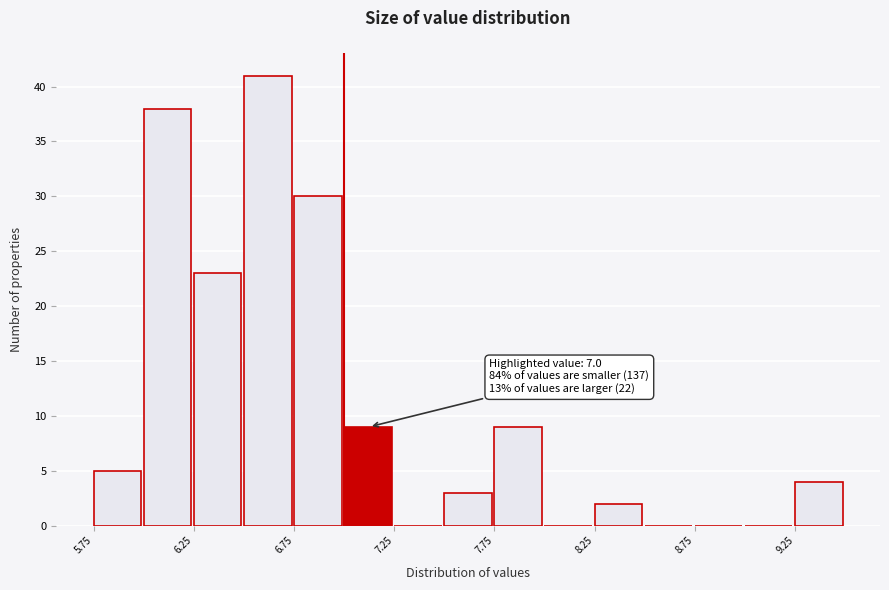

Which range on the x-axis has the tallest bar?

6.50 to 6.75